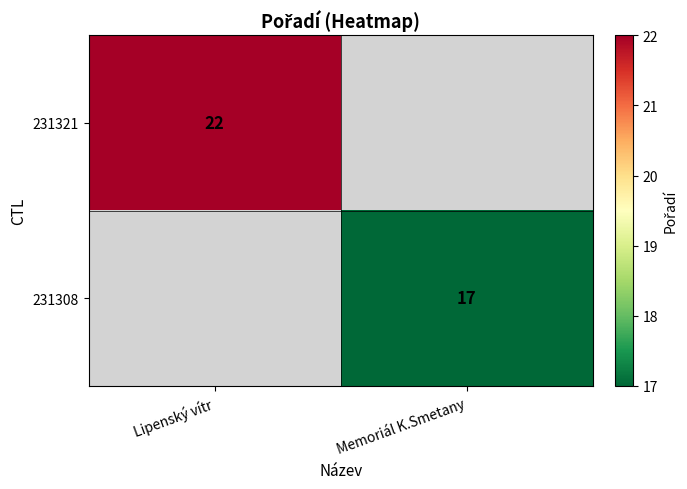

Between Memoriál K.Smetany and Lipenský vítr, which is larger?

Lipenský vítr